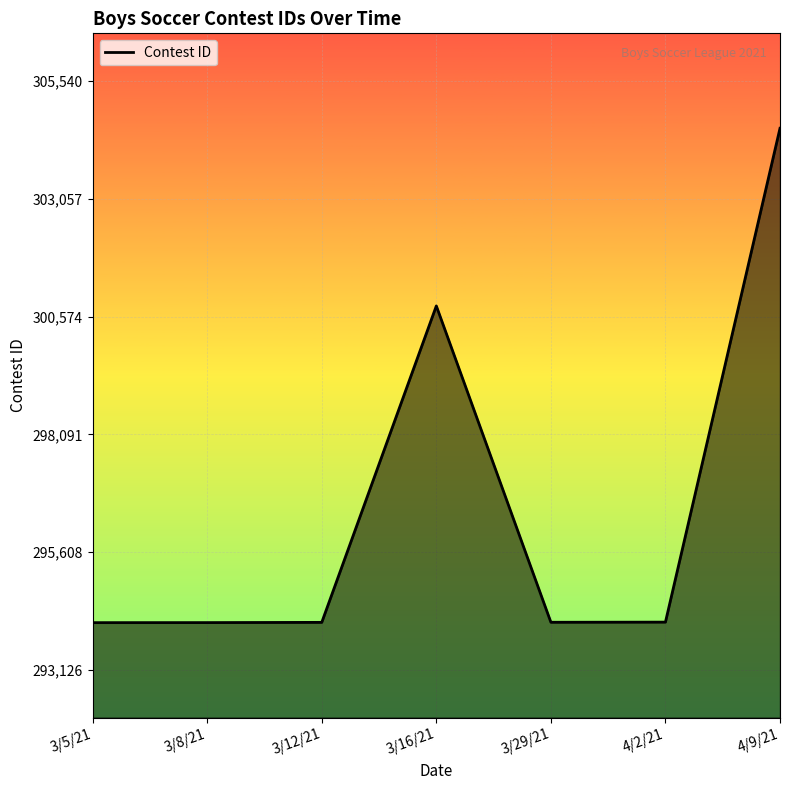

What is the sum of all values?

2075994